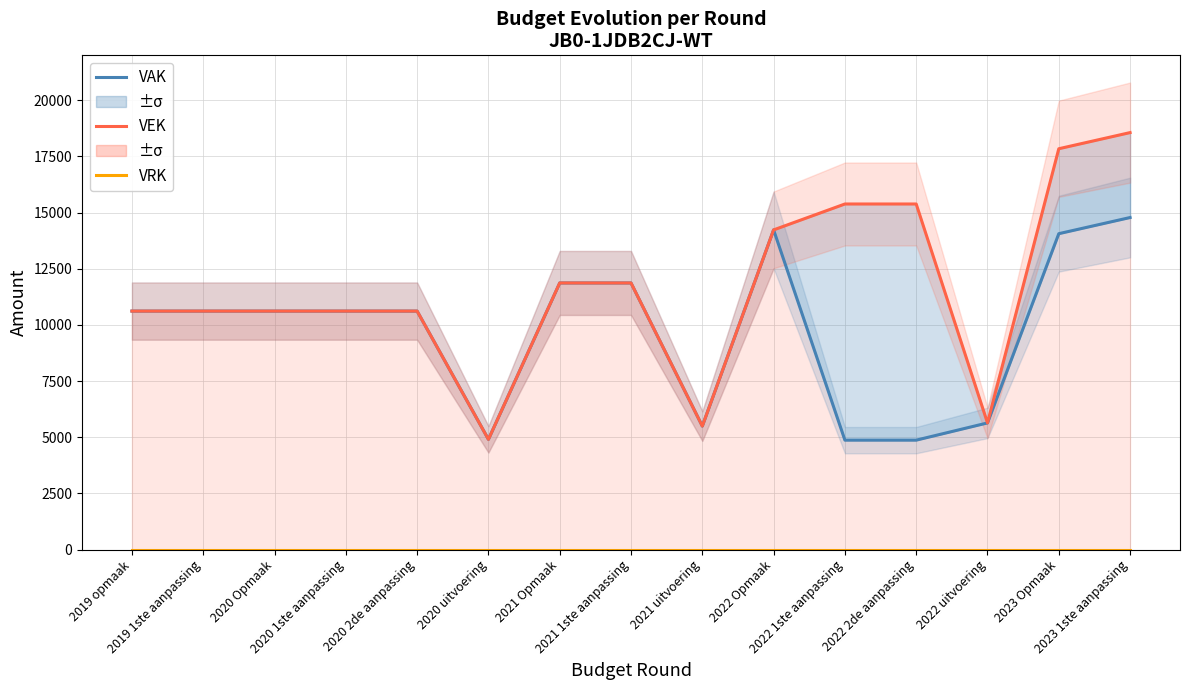

True or false: VAK and VEK intersect in this chart.

False